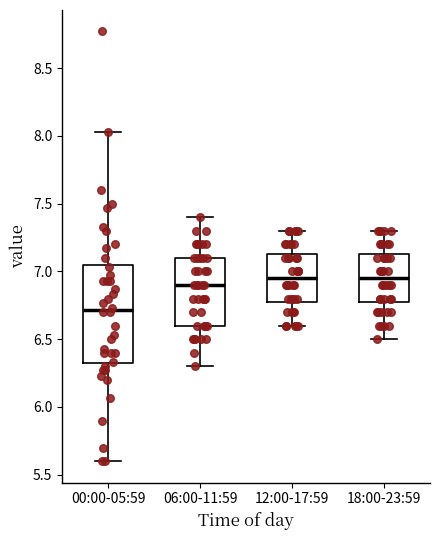

Where does the upper whisker of the box for 00:00-05:59 end on the y-axis? The values are not printed on the chart, so give them approximately, as read against the axis.

8.05